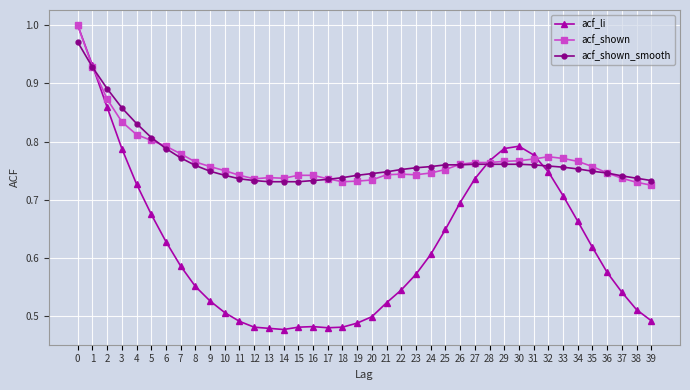

True or false: acf_shown has more than 2 points higher than both neighbors.

True